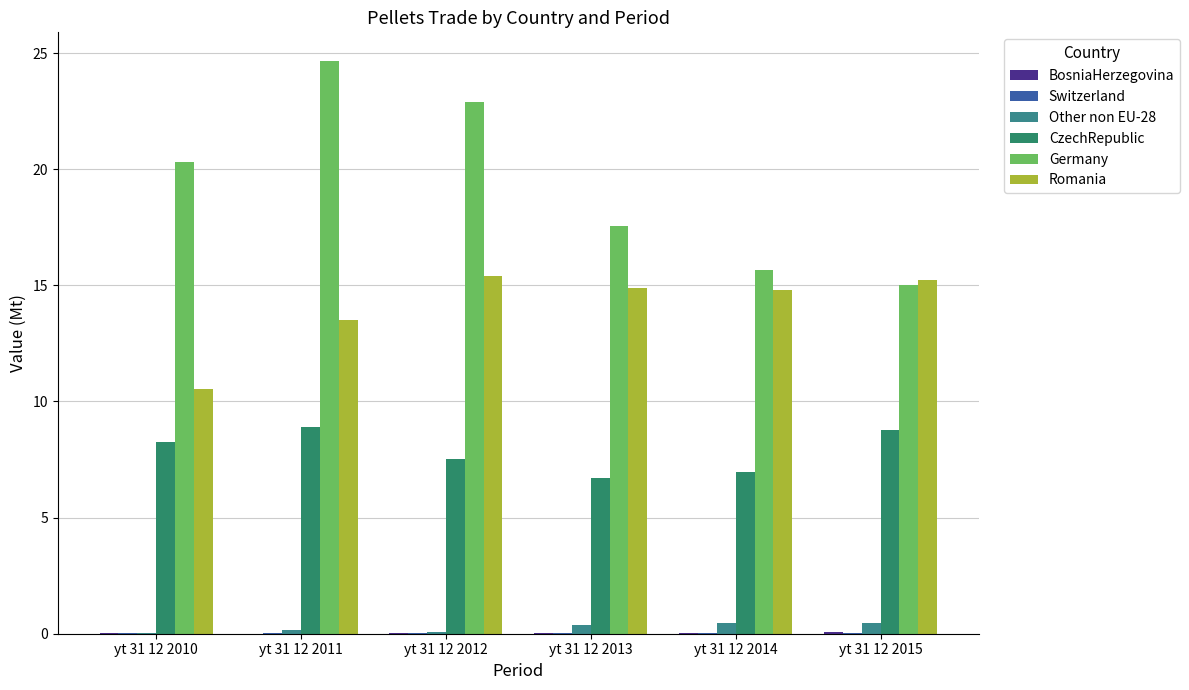

Are the bars horizontal?

No